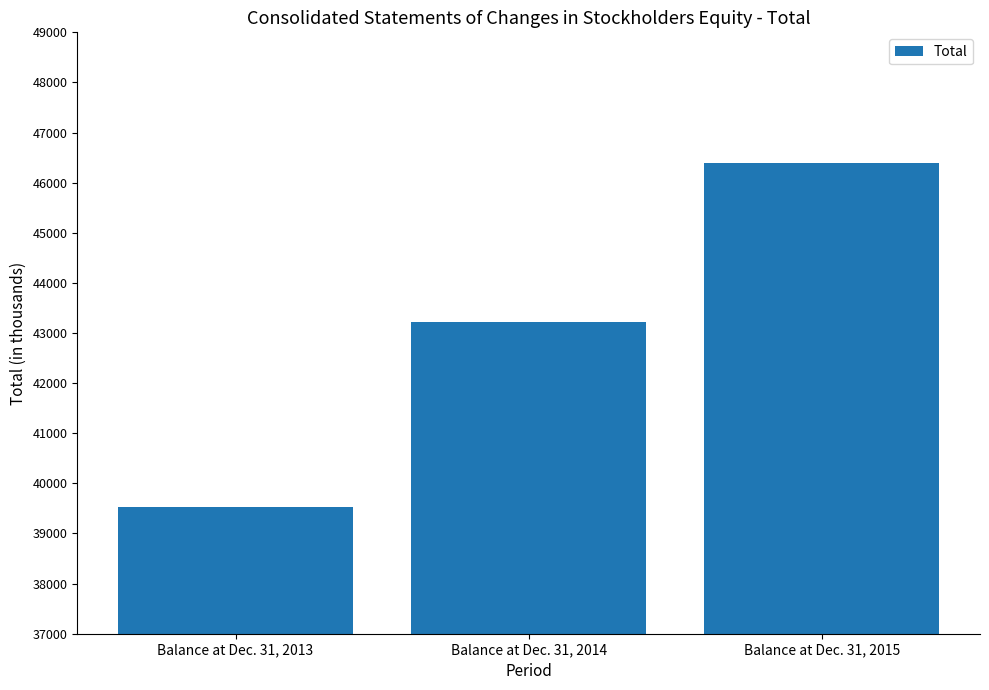

How many bars are there in total?

3